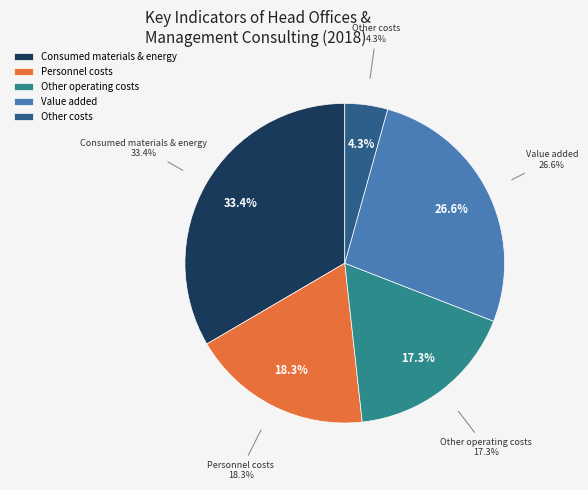

Count the number of slices in the pie.

5